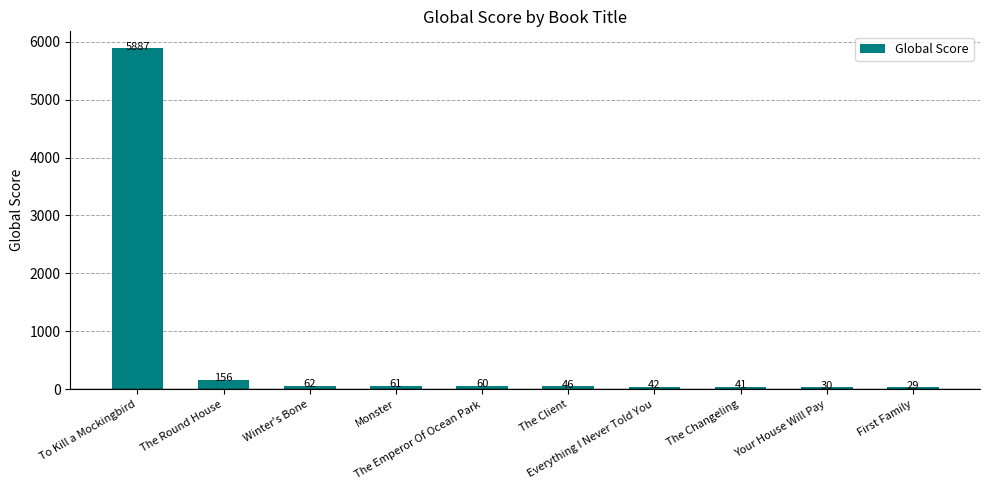

What is the value of the 10th bar from the left?

29